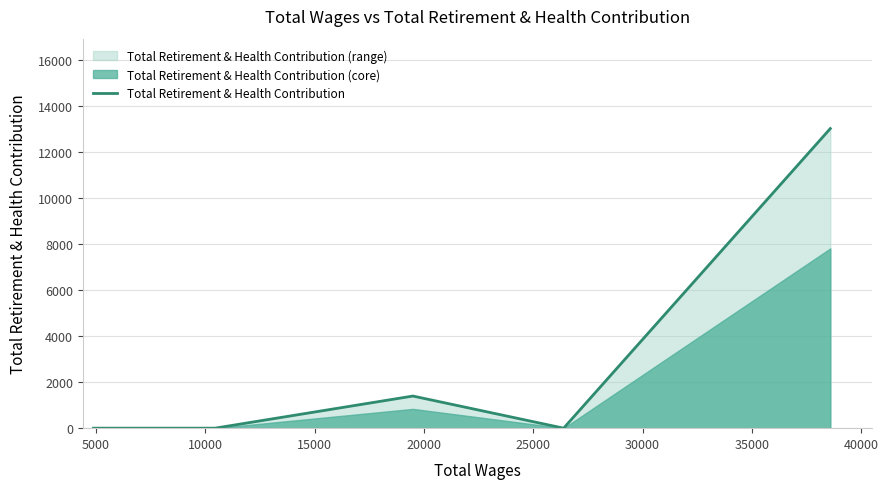

Reading left to right, extract all data points from this chart.

0	0	1397	0	13029